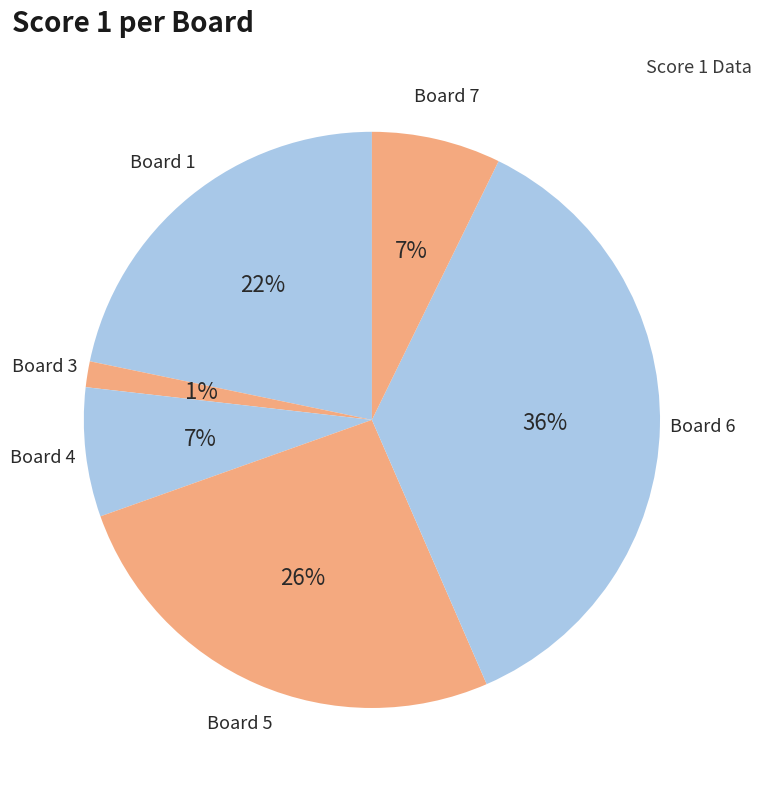

What is the largest slice in the pie chart?

Board 6